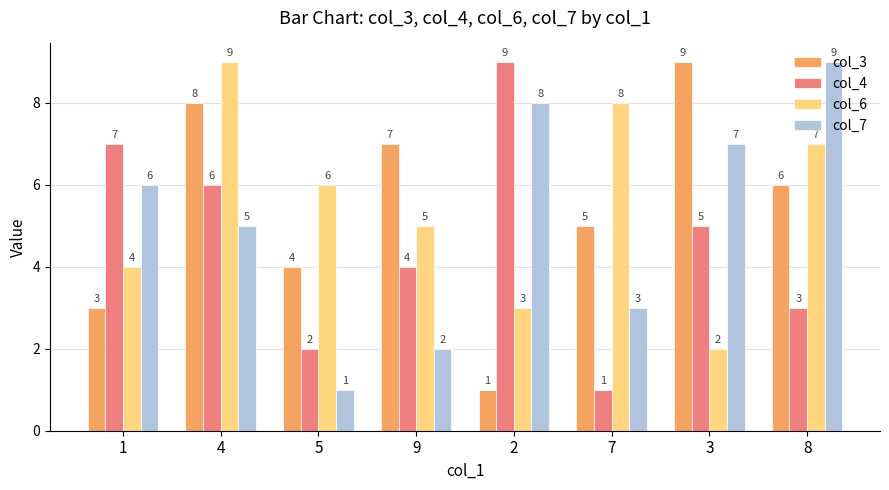

What is the value of the col_6 bar at the 4th from the left?

5